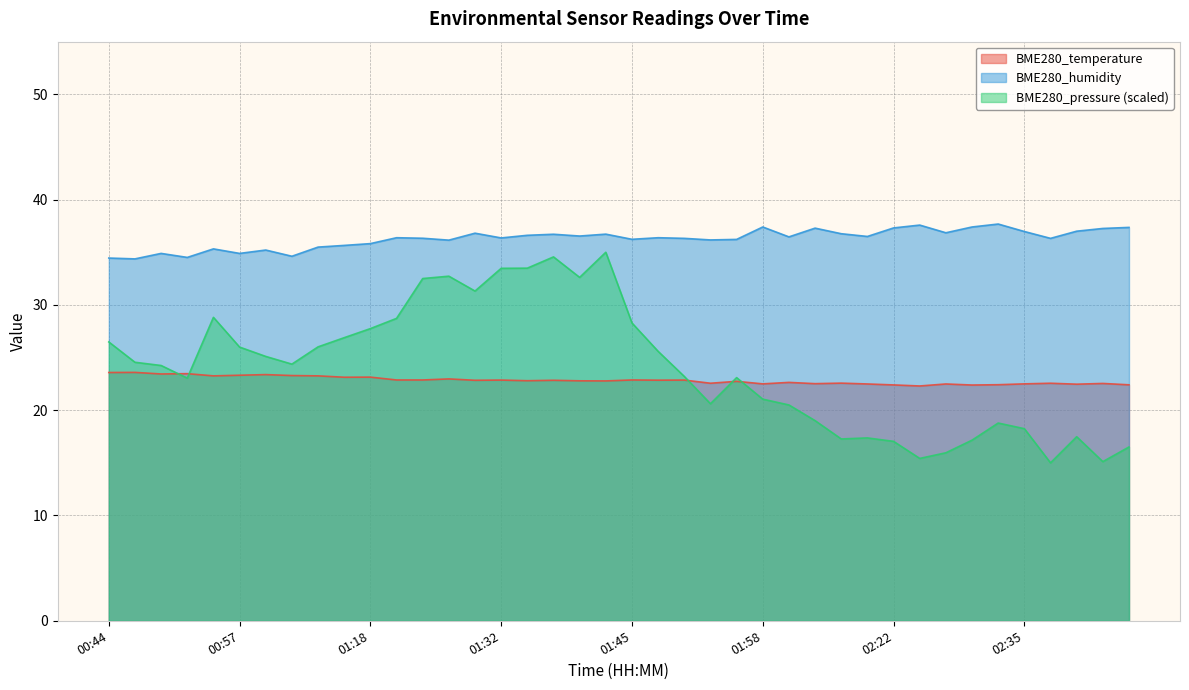

True or false: BME280_pressure_norm has a value of 18.2 at 02:35.

True